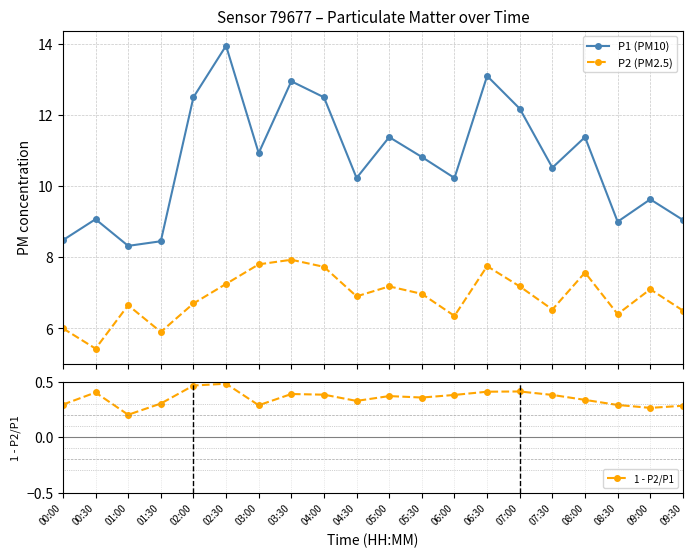

Which series has the widest spread of values?

P1 (PM10)